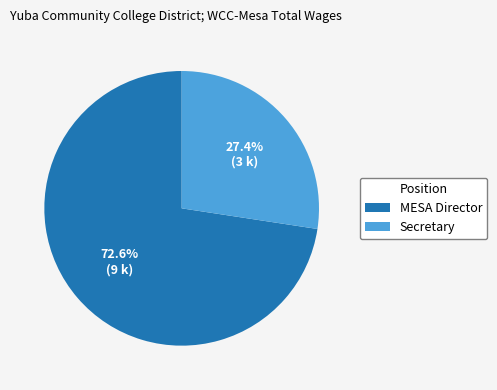

Is there a majority slice in this chart?

Yes